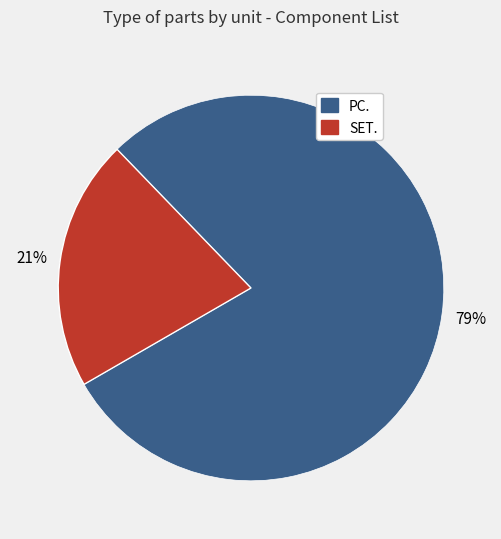

To the nearest percent, what is the combined percentage of SET. and PC.?

100%